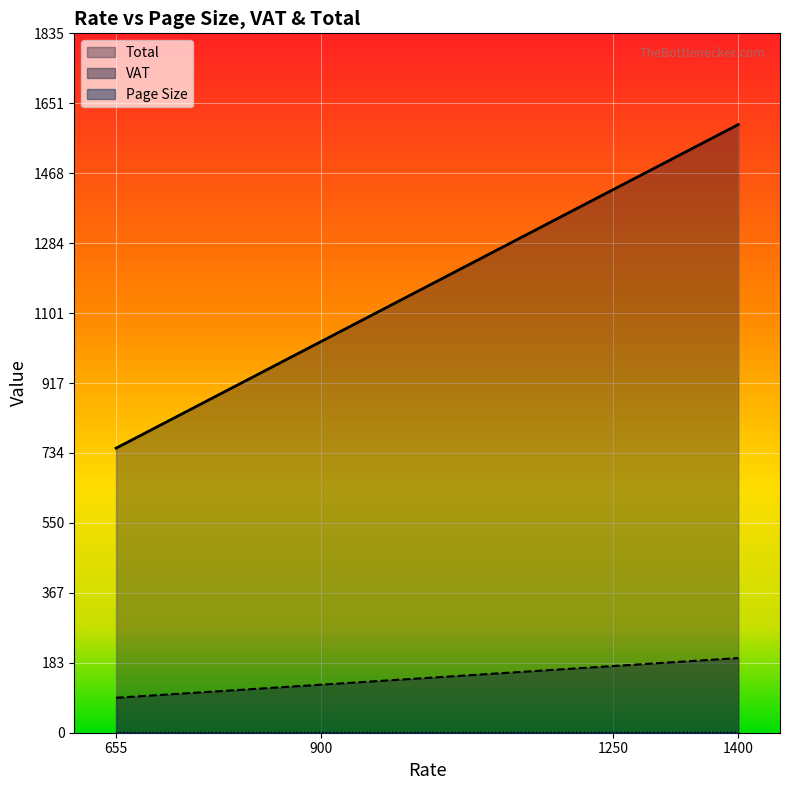

What is the difference between the maximum and minimum values in the VAT series?

104.3